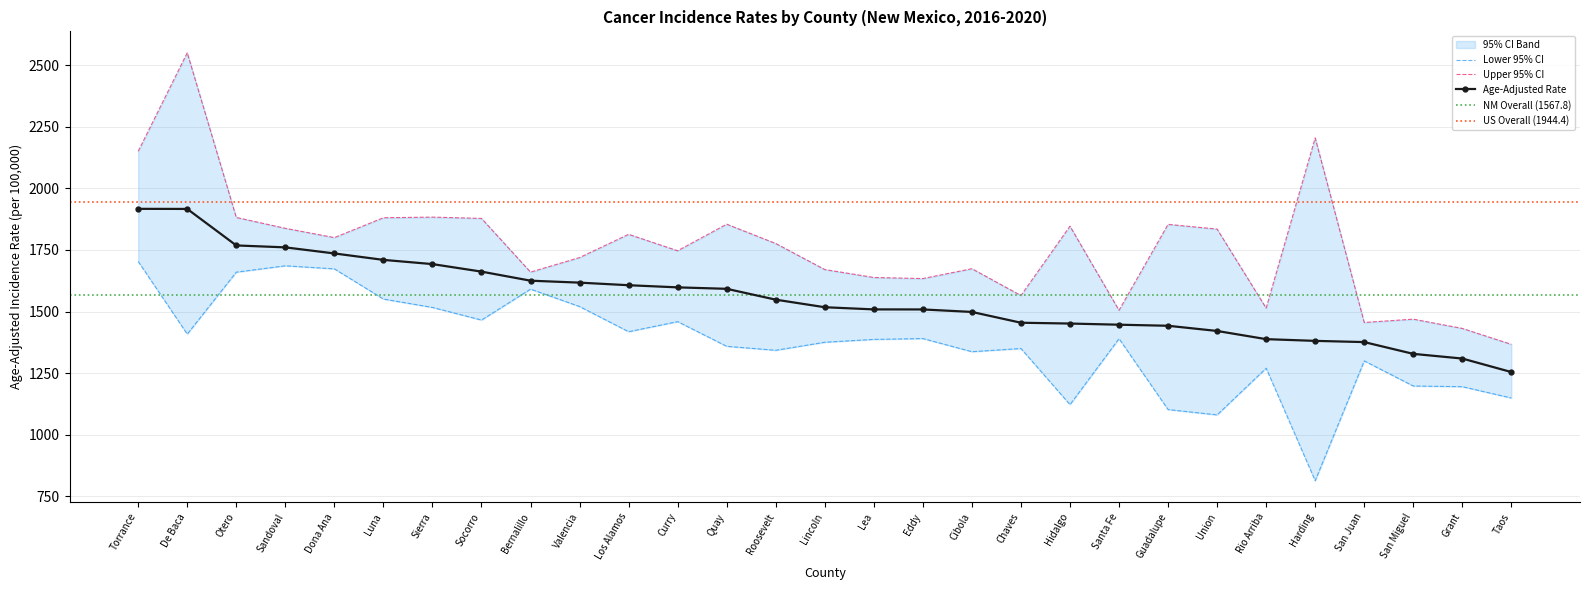

The Lower 95% CI series shows 2170.9 at Luna. True or false?

False